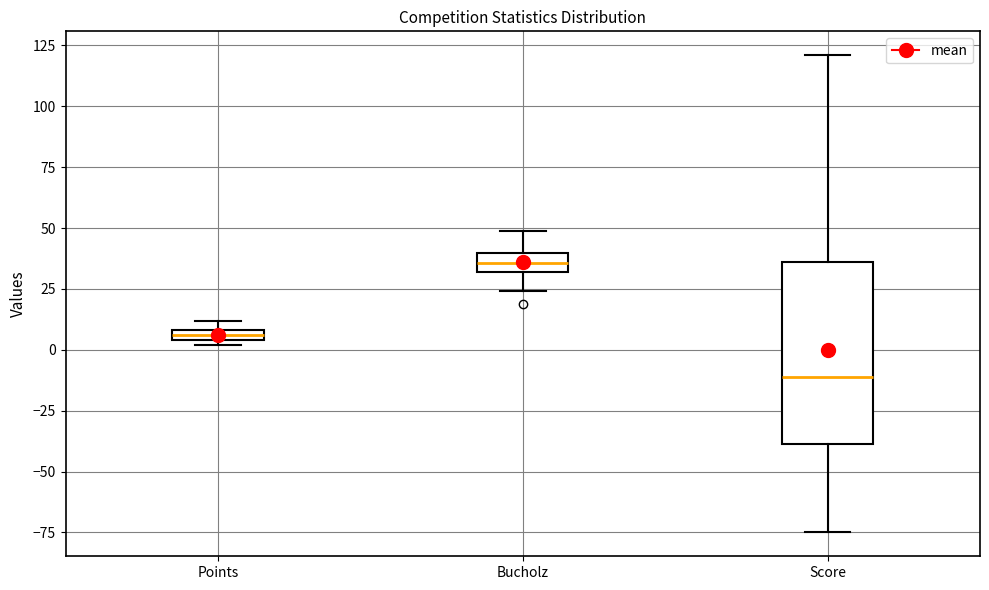

Which box is the tallest, from its lower edge to its upper edge?

Score